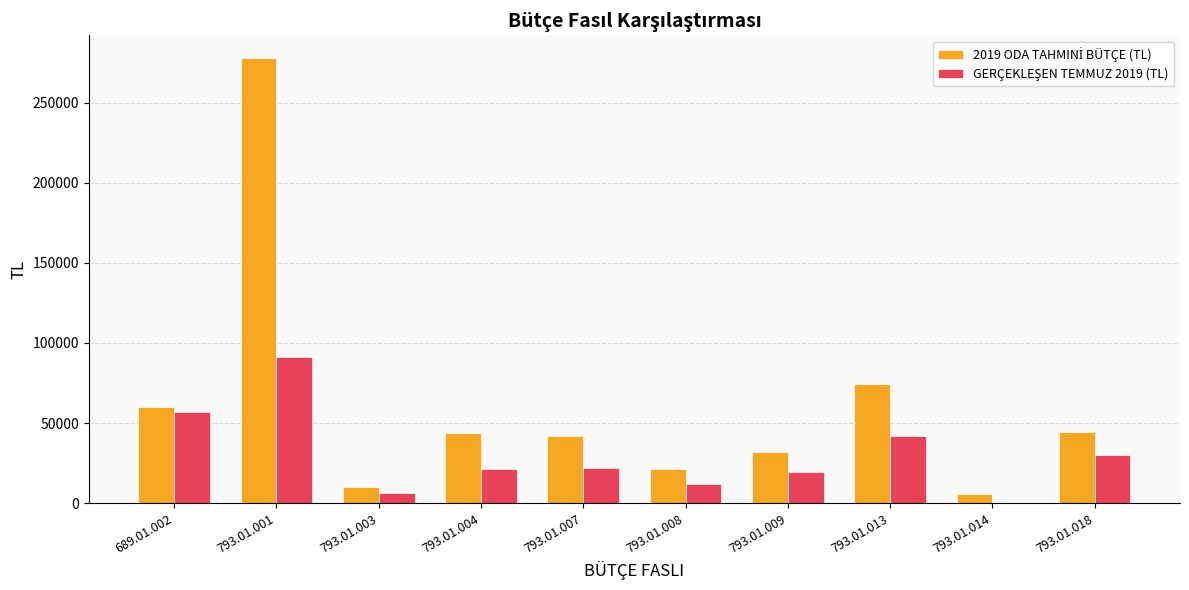

Which category has the highest value across all series?

793.01.001